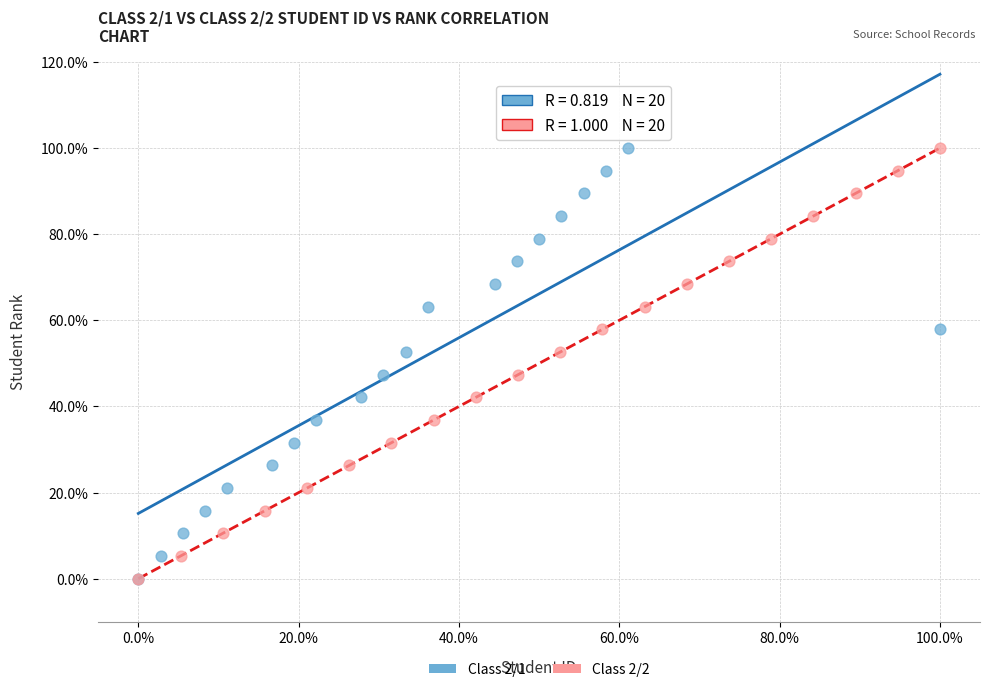

What are all the series names shown in the legend?

Class 2/1, Class 2/2